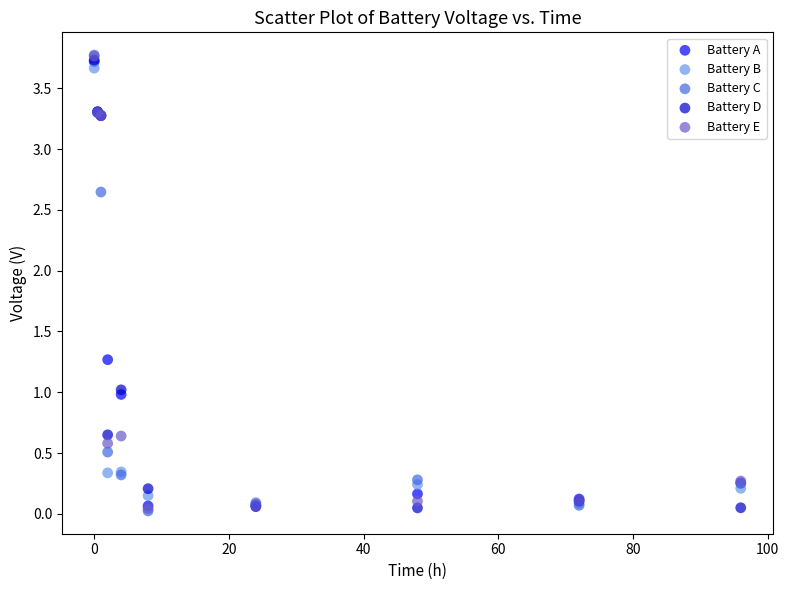

Which series has the largest Y range (max minus min)?

Battery C